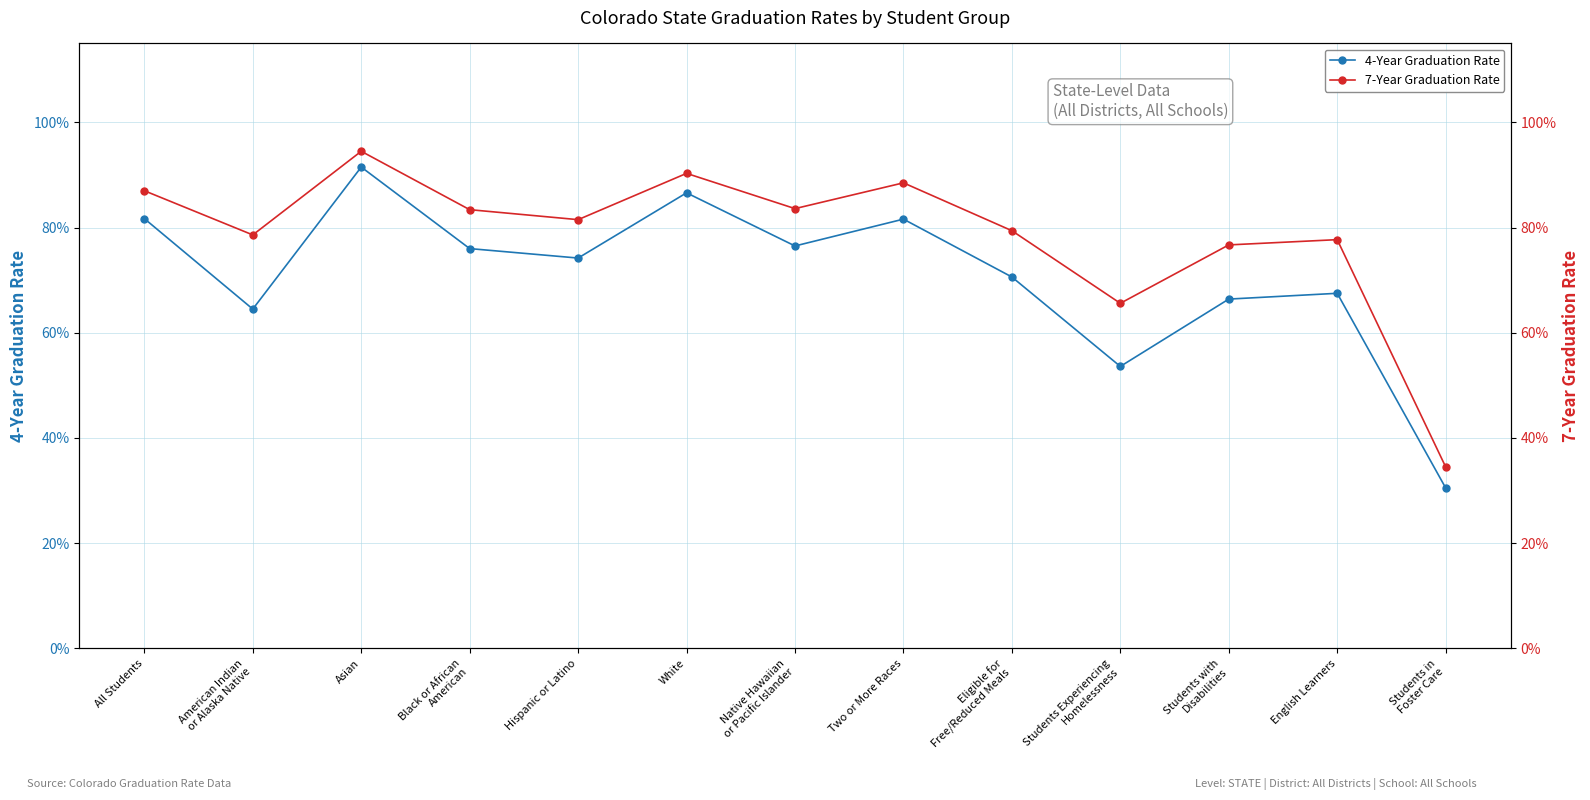

How many series are shown in this chart?

2